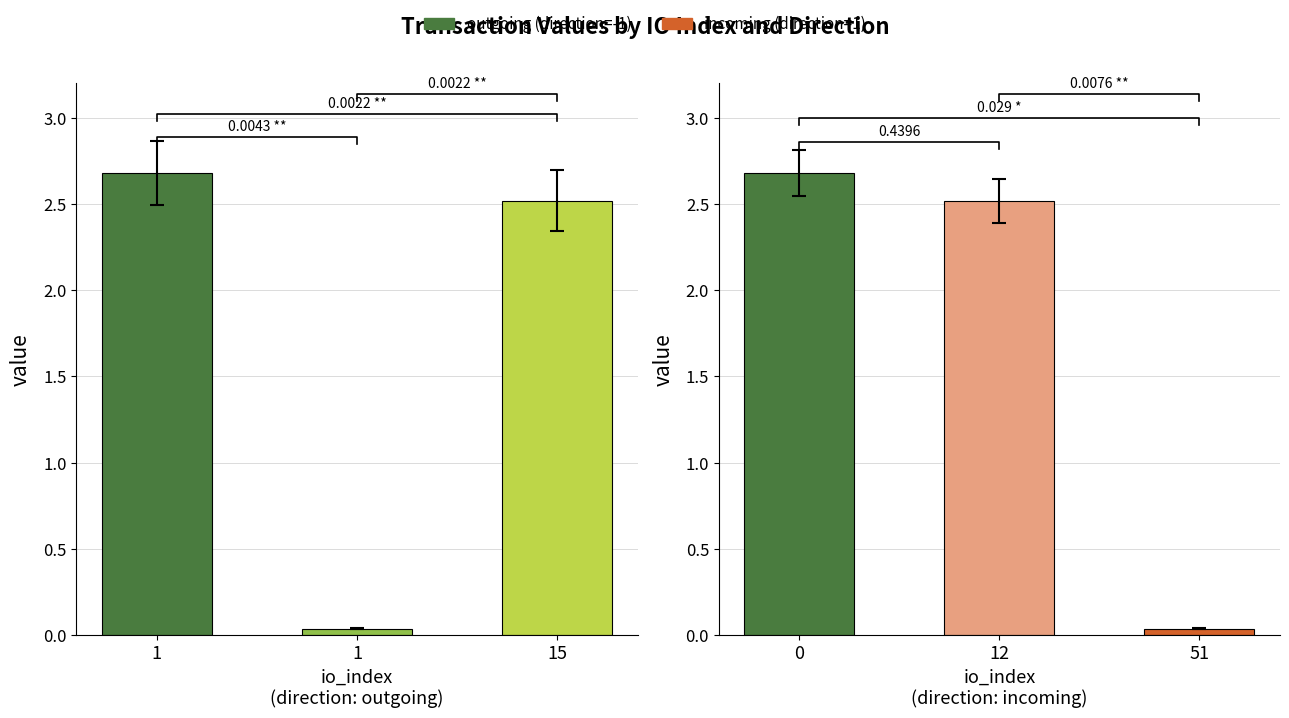

List the labels in order of outgoing value, smallest first.

1, 15, 1